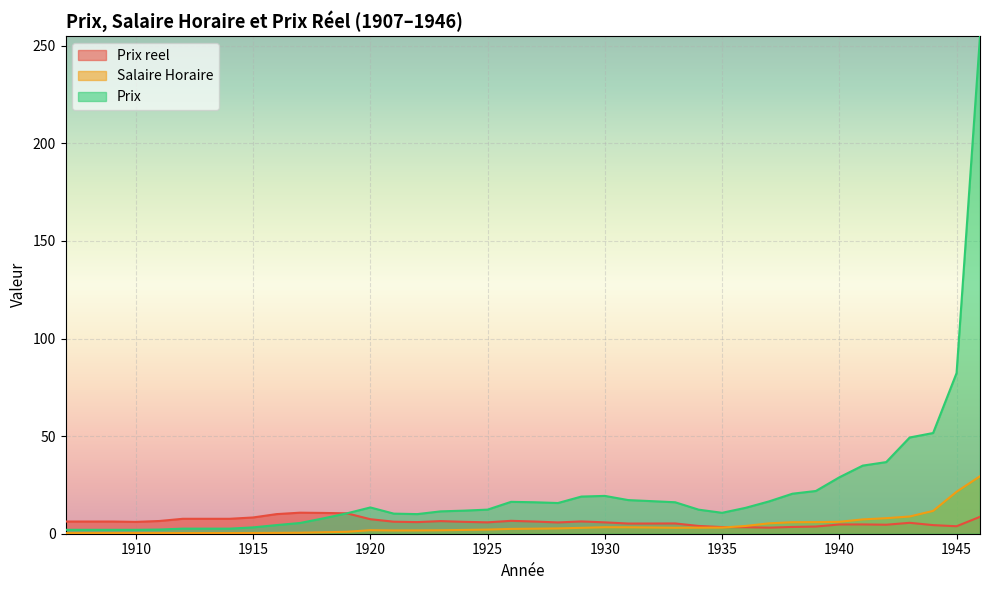

True or false: Prix has a value of 18.0 at 1923.

False